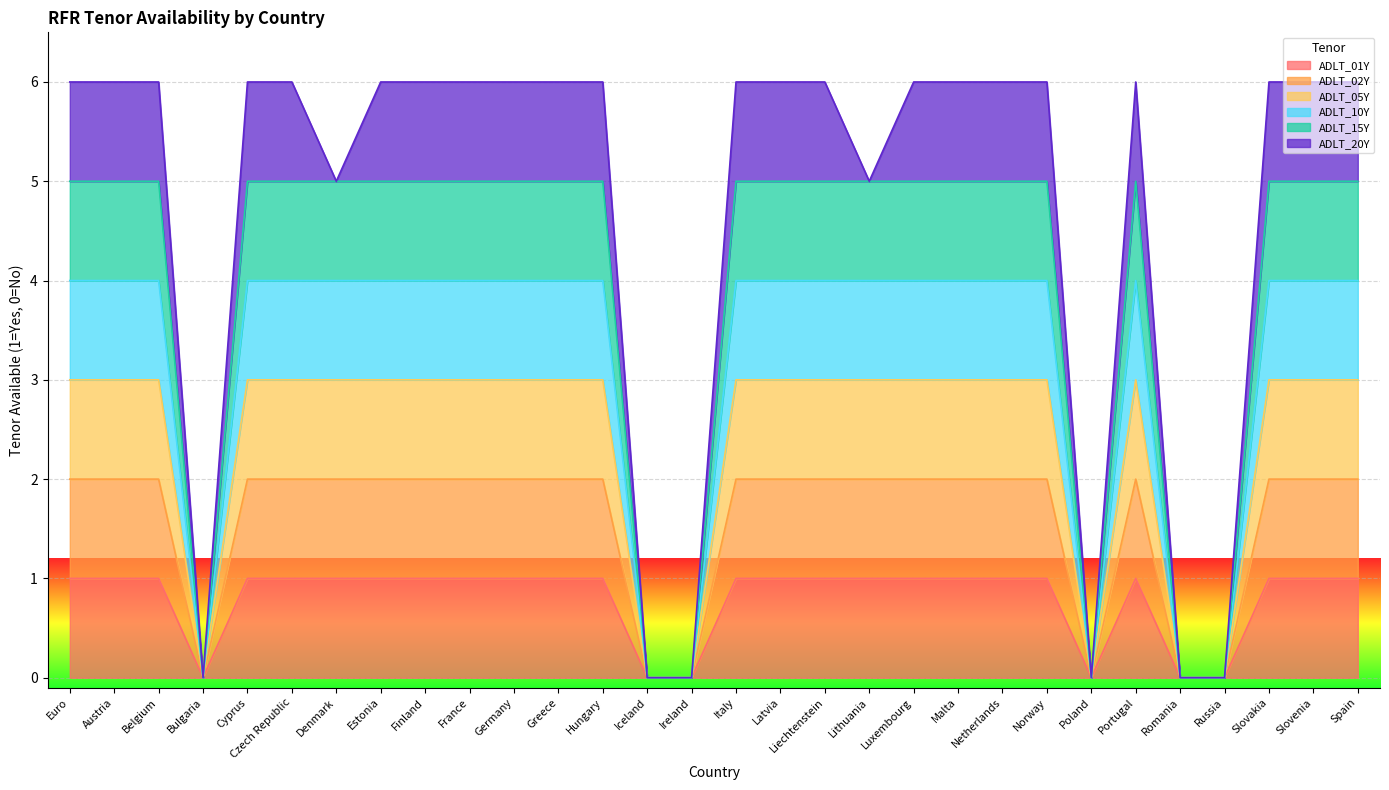

True or false: ADLT_10Y has more than 0 points higher than both neighbors.

True